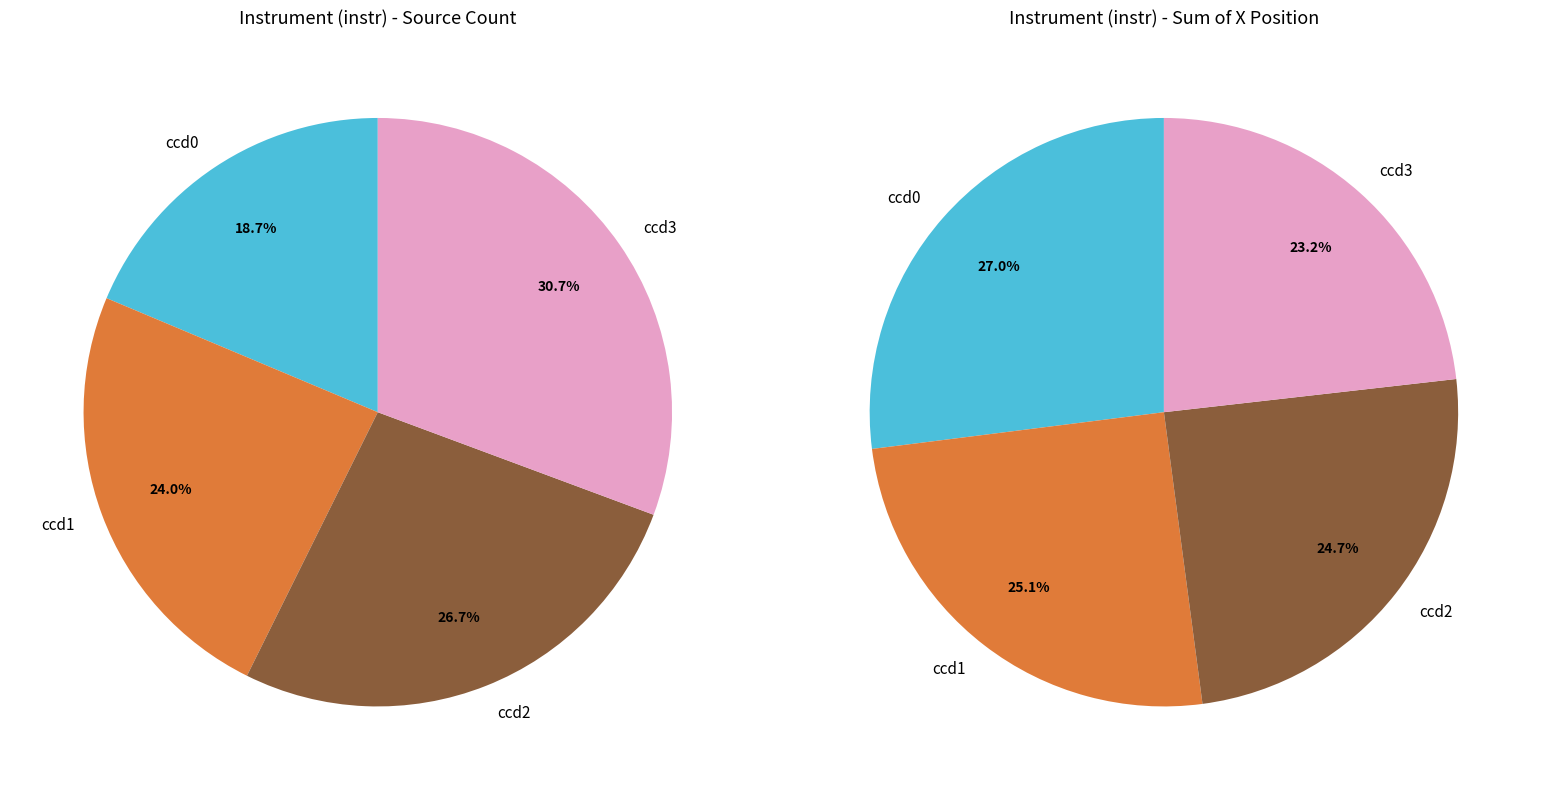

What percentage is the ccd3 slice, to the nearest percent?

31%